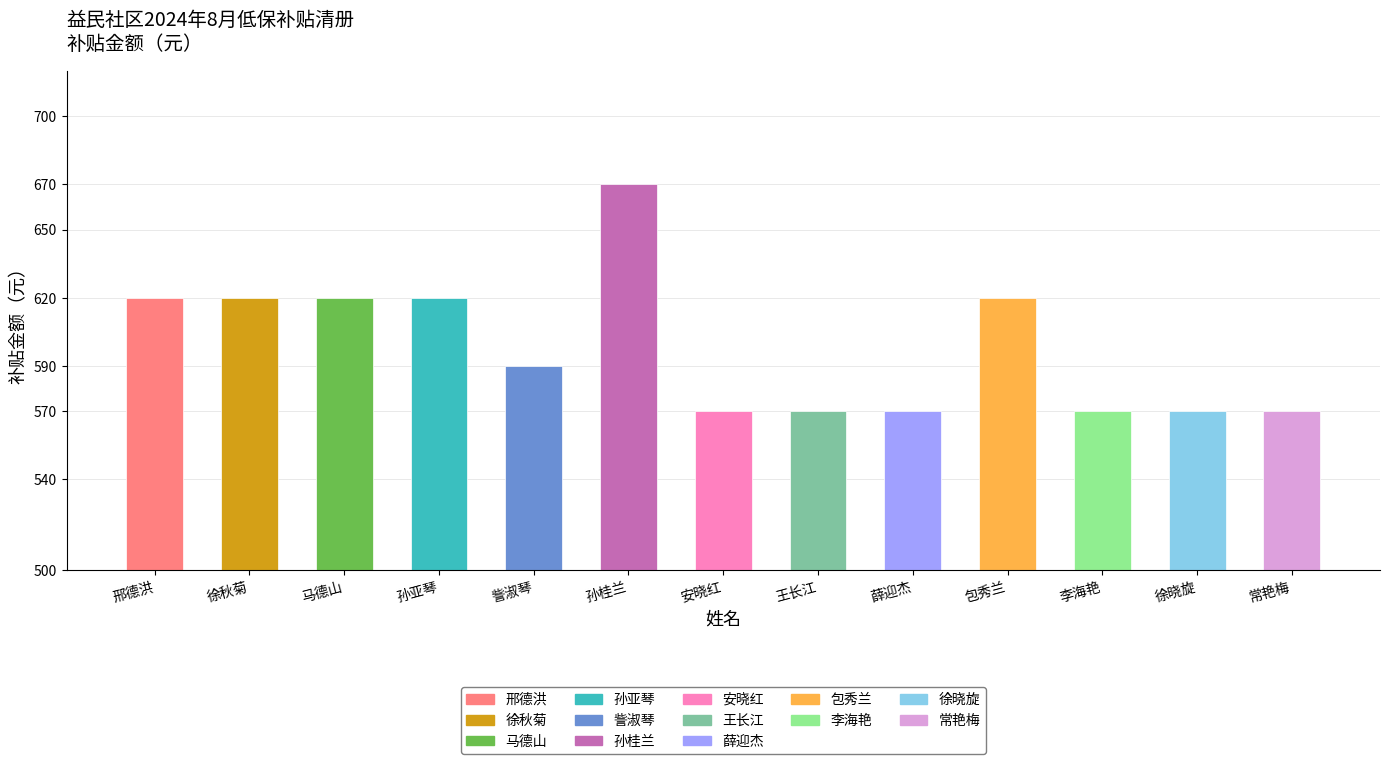

Reading right to left, extract all data points from this chart.

常艳梅=570	徐晓旋=570	李海艳=570	包秀兰=620	薛迎杰=570	王长江=570	安晓红=570	孙桂兰=670	訾淑琴=590	孙亚琴=620	马德山=620	徐秋菊=620	邢德洪=620